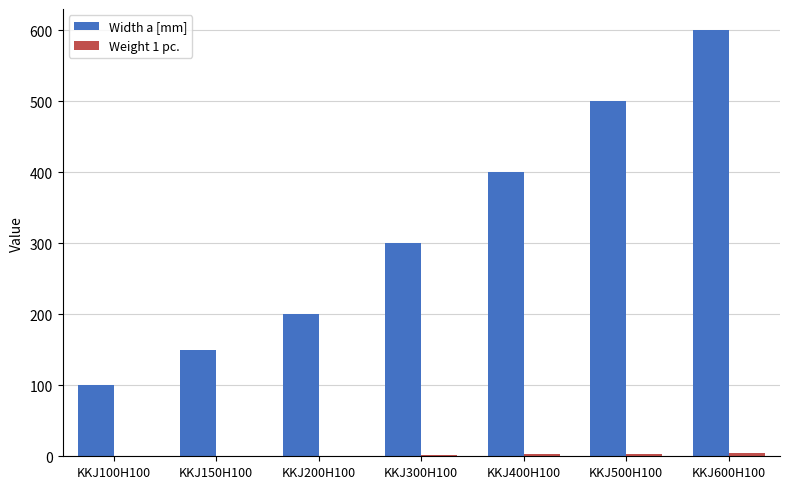

What is the greatest value displayed?

600.0